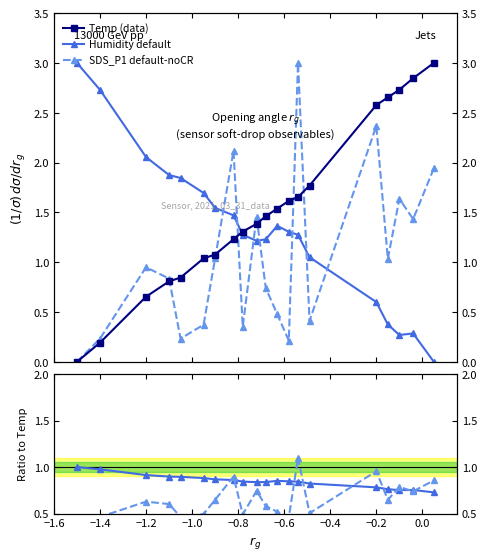

True or false: SDS_P1 ratio has more than 1 points higher than both neighbors.

True